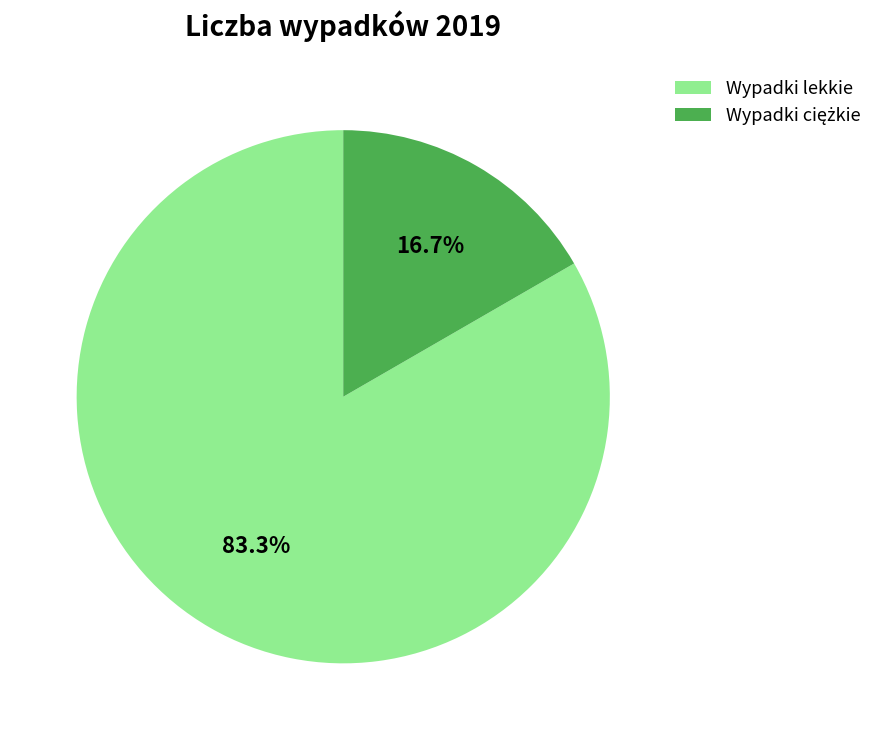

What is the largest slice in the pie chart?

Wypadki lekkie